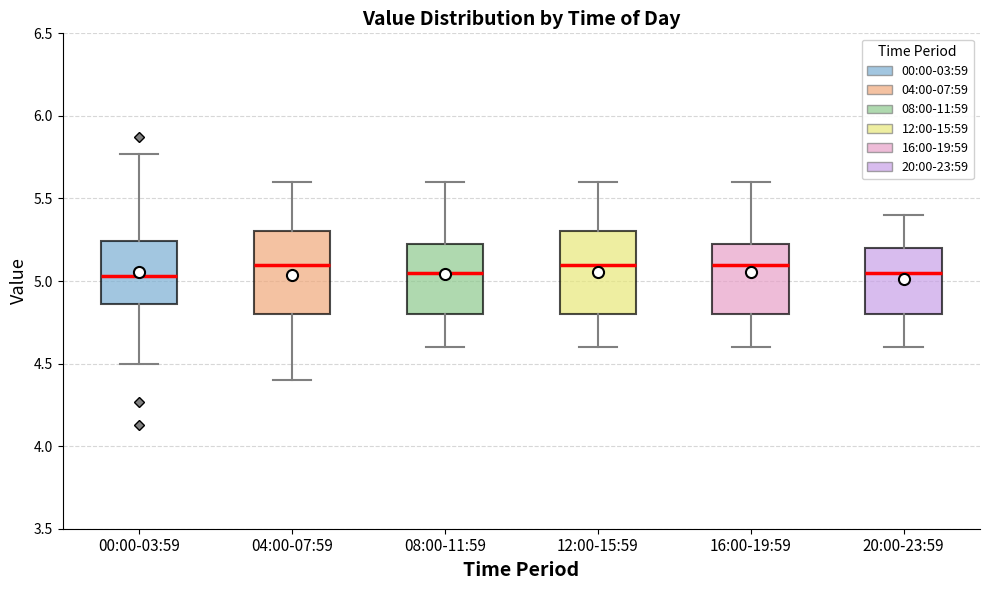

Reading left to right, read every box against the y-axis: the position of its median line, the range the box covers, and the ends of its whiskers. The values are not printed on the chart, so give them approximately, as read against the axis.

00:00-03:59: median 5.05, box 4.85 to 5.25, whiskers 4.50 to 5.75
04:00-07:59: median 5.10, box 4.80 to 5.30, whiskers 4.40 to 5.60
08:00-11:59: median 5.05, box 4.80 to 5.25, whiskers 4.60 to 5.60
12:00-15:59: median 5.10, box 4.80 to 5.30, whiskers 4.60 to 5.60
16:00-19:59: median 5.10, box 4.80 to 5.25, whiskers 4.60 to 5.60
20:00-23:59: median 5.05, box 4.80 to 5.20, whiskers 4.60 to 5.40